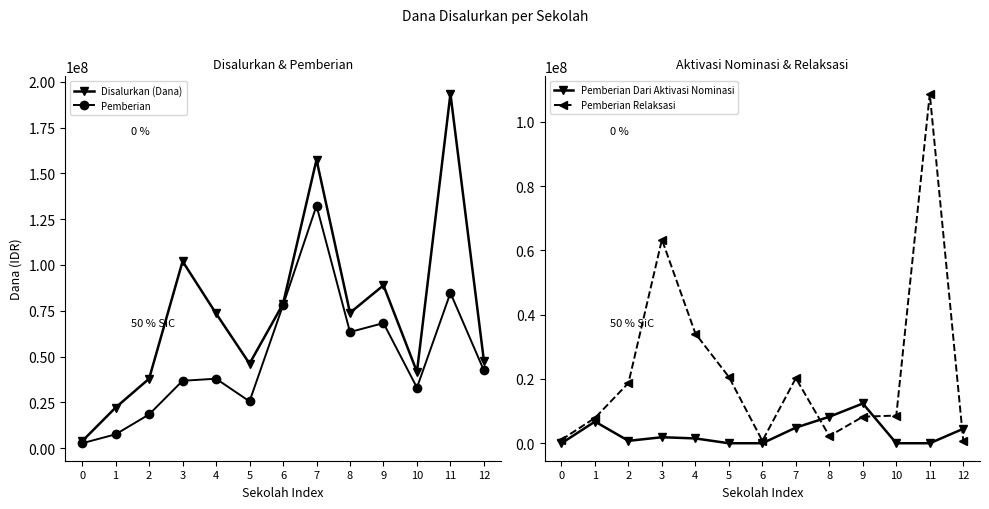

Which series has the widest spread of values?

Disalurkan (Dana)